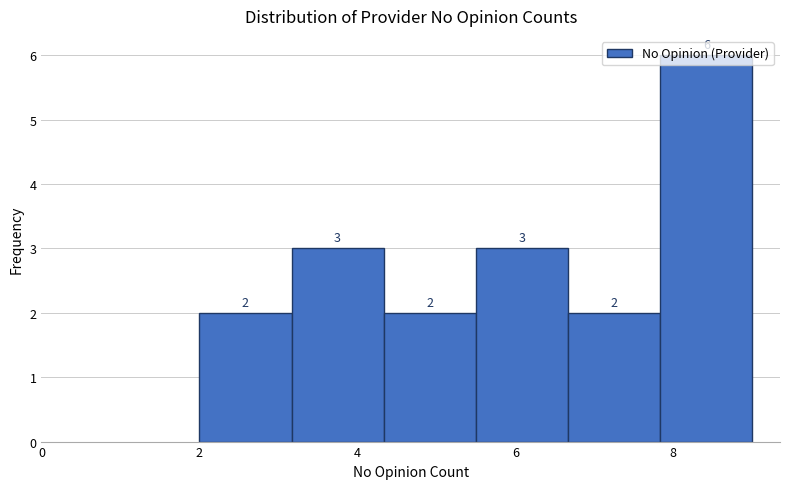

Which range on the x-axis has the tallest bar?

7.8 to 9.0